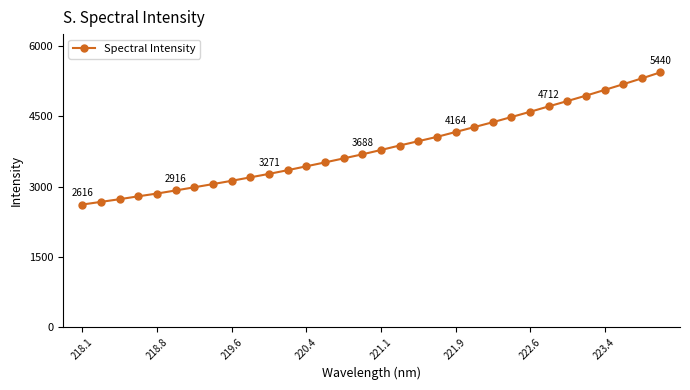

What is the maximum value shown in the chart?

5439.9